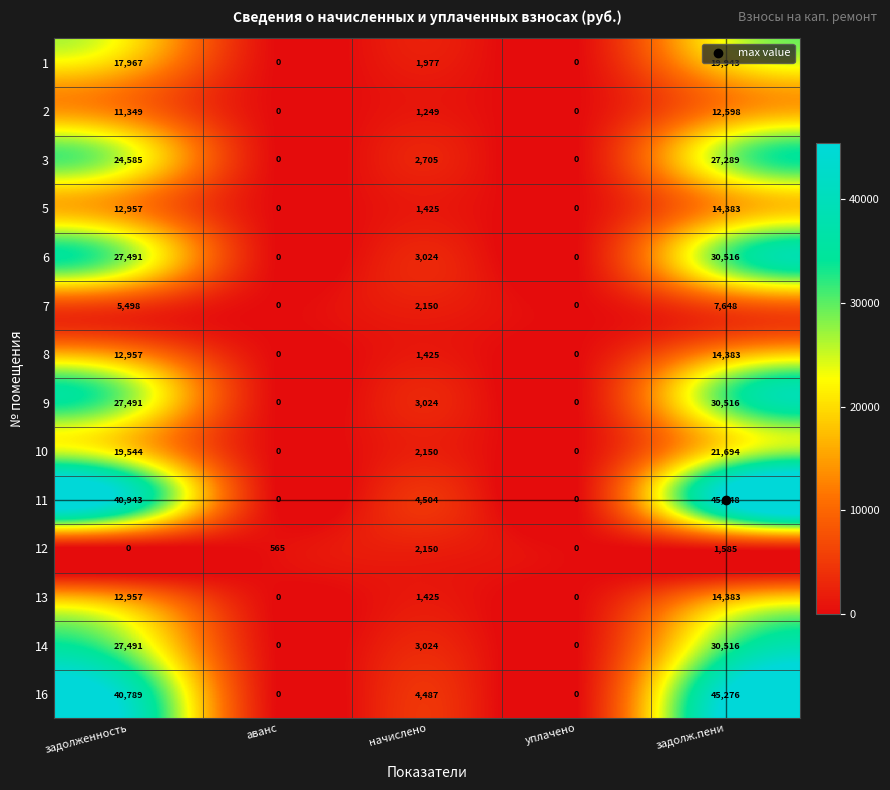

What value does the 6 series have at начислено, to the nearest 10?

3020